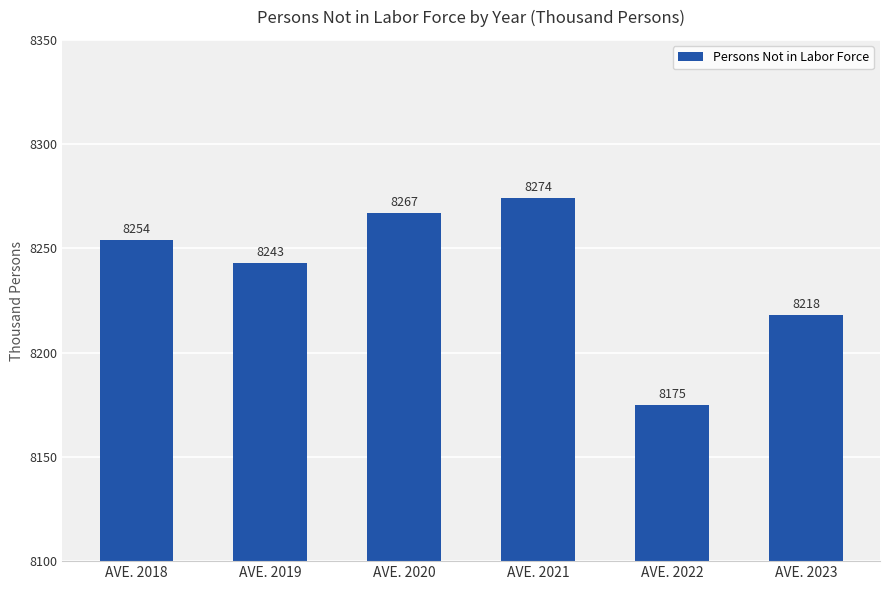

Rank the categories by value from lowest to highest.

AVE. 2022, AVE. 2023, AVE. 2019, AVE. 2018, AVE. 2020, AVE. 2021